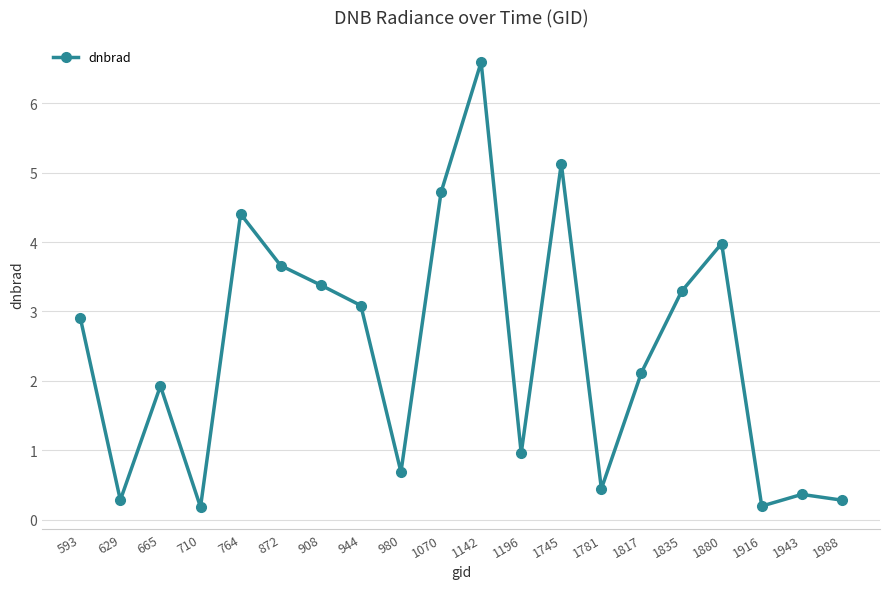

Is it true that the value at 629 is 0.3?

True